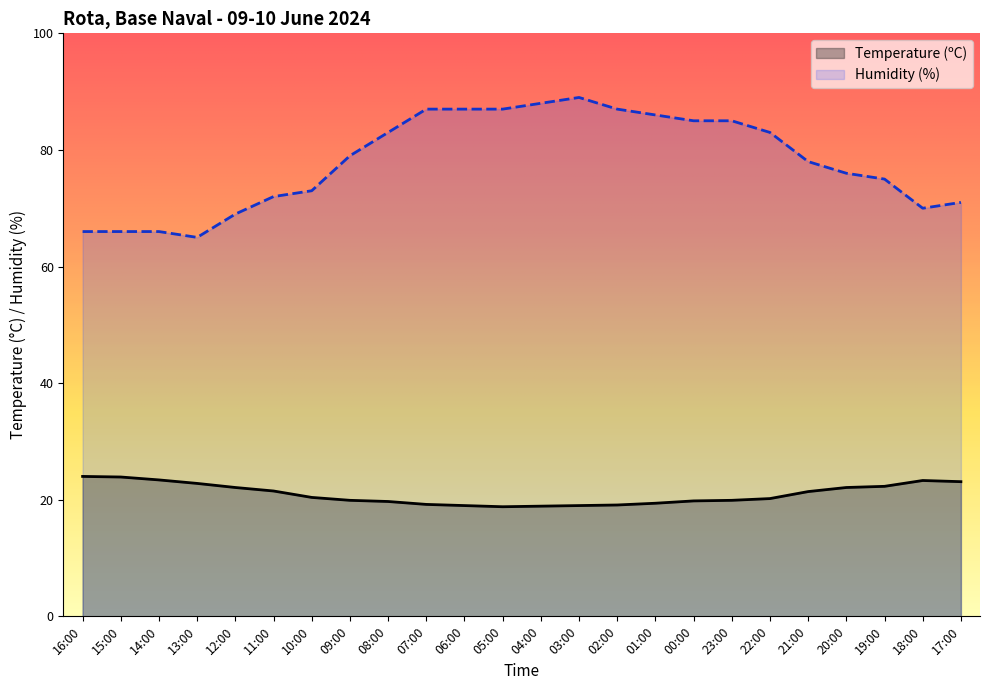

The Humidity (%) series shows 66.0 at 16:00. True or false?

True